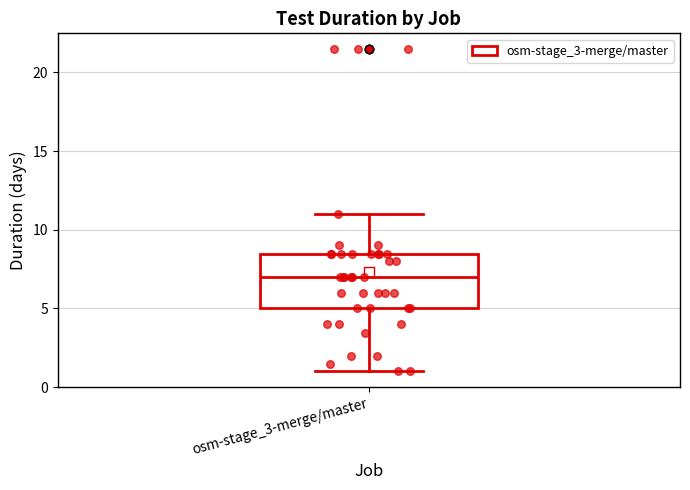

Read this box plot against the y-axis: the position of the median line, the range covered by the box, and the ends of both whiskers. The values are not printed on the chart, so give them approximately, as read against the axis.

median 7.0, box 5.0 to 8.5, whiskers 1.0 to 11.0